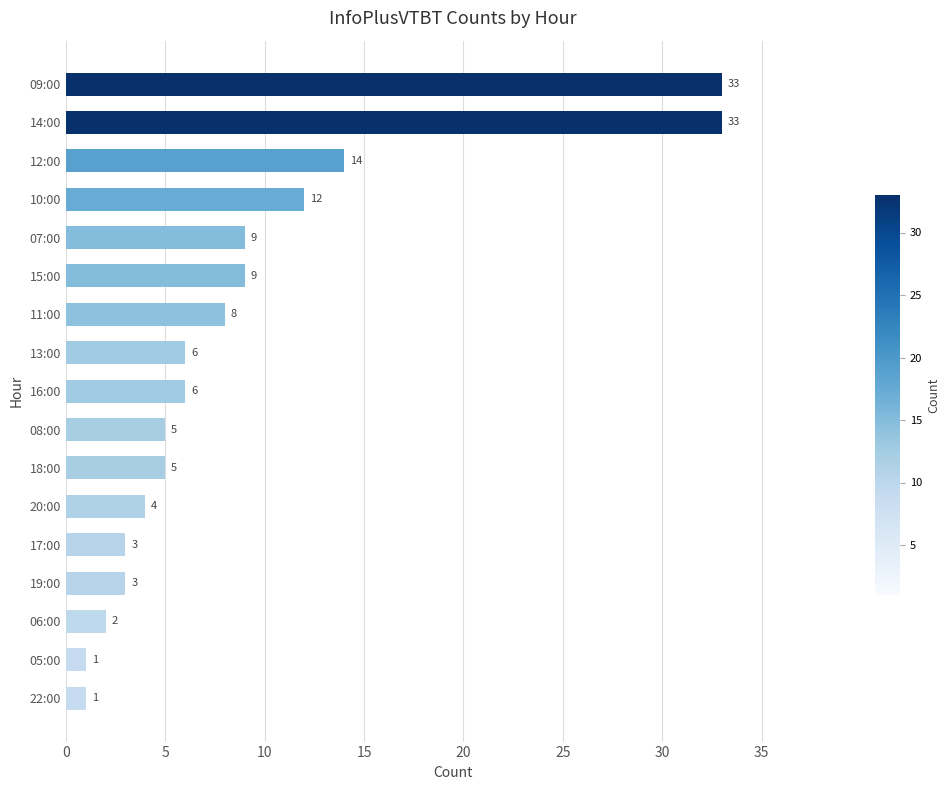

What is the difference between the maximum and minimum values?

32